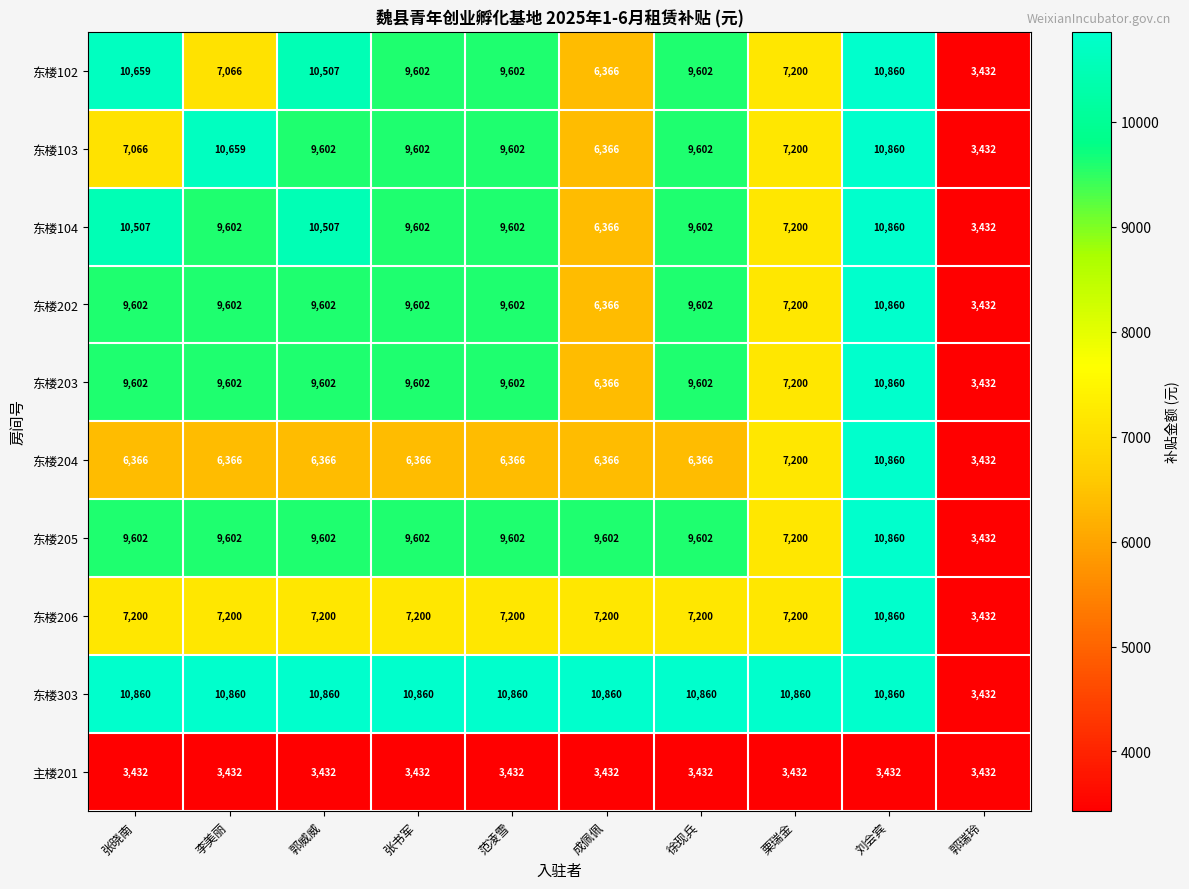

What is the total value across all series at 栗瑞金?

71892